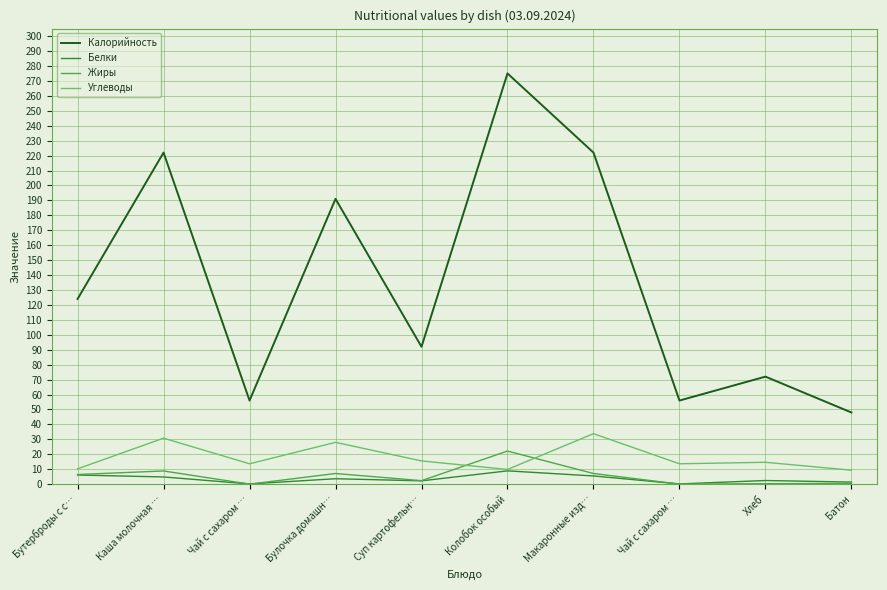

Where is Калорийность nearest to the value 161?

Булочка домашн…